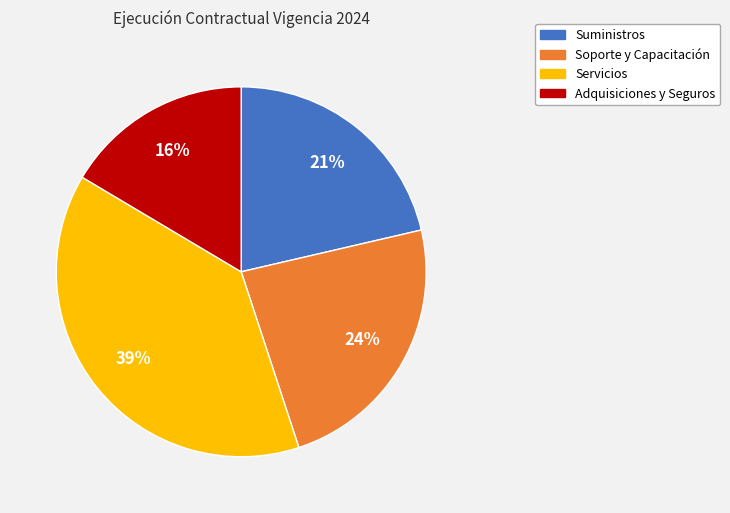

To the nearest percent, what is the average slice percentage?

25%